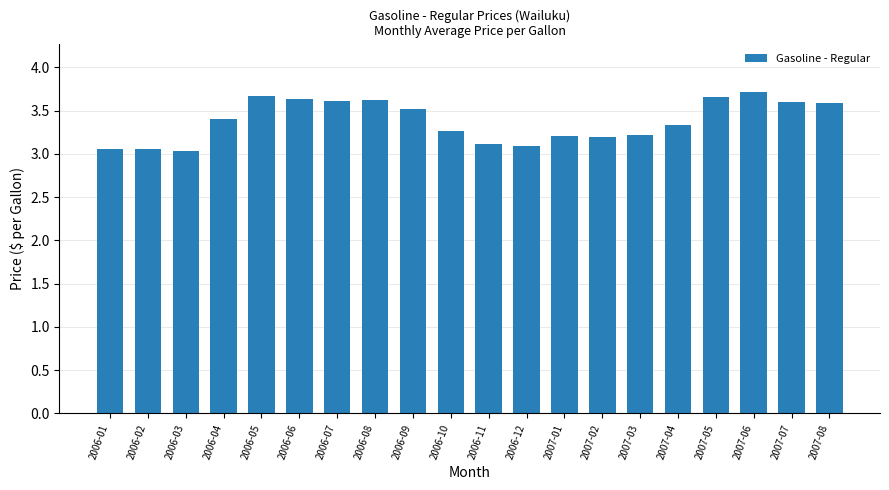

Approximately how many times larger is the value at 2006-11 compared to 2006-07?

0.9